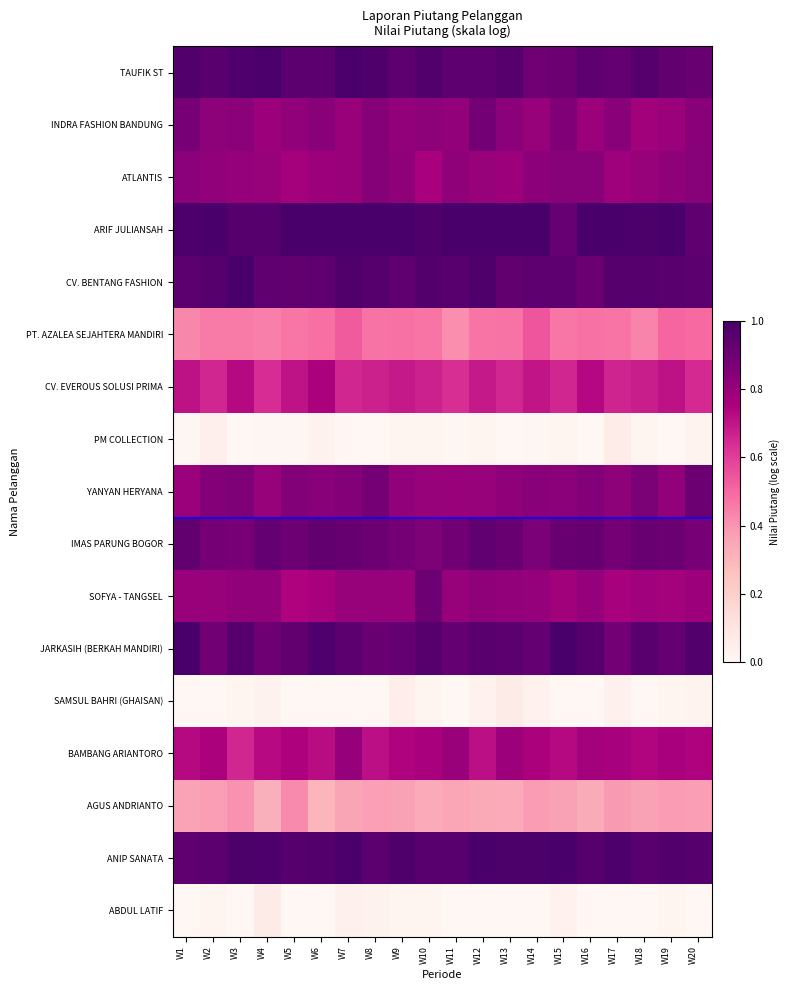

Reading right to left, list all the values displayed in this chart.

TAUFIK ST: W20=0.9	W19=0.9	W18=1.0	W17=0.9	W16=0.9	W15=0.9	W14=0.9	W13=1.0	W12=0.9	W11=0.9	W10=1.0	W9=0.9	W8=1.0	W7=1.0	W6=1.0	W5=1.0	W4=1.0	W3=1.0	W2=1.0	W1=1.0
INDRA FASHION BANDUNG: W20=0.8	W19=0.8	W18=0.8	W17=0.8	W16=0.8	W15=0.9	W14=0.8	W13=0.8	W12=0.9	W11=0.8	W10=0.8	W9=0.8	W8=0.8	W7=0.8	W6=0.8	W5=0.8	W4=0.8	W3=0.8	W2=0.8	W1=0.9
ATLANTIS: W20=0.8	W19=0.8	W18=0.8	W17=0.8	W16=0.8	W15=0.8	W14=0.8	W13=0.8	W12=0.8	W11=0.8	W10=0.8	W9=0.8	W8=0.8	W7=0.8	W6=0.8	W5=0.8	W4=0.8	W3=0.8	W2=0.8	W1=0.8
ARIF JULIANSAH: W20=0.9	W19=1.0	W18=1.0	W17=1.0	W16=1.0	W15=0.9	W14=1.0	W13=1.0	W12=1.0	W11=1.0	W10=1.0	W9=1.0	W8=1.0	W7=1.0	W6=1.0	W5=1.0	W4=1.0	W3=1.0	W2=1.0	W1=1.0
CV. BENTANG FASHION: W20=0.9	W19=1.0	W18=1.0	W17=1.0	W16=0.9	W15=0.9	W14=0.9	W13=0.9	W12=1.0	W11=1.0	W10=1.0	W9=0.9	W8=1.0	W7=1.0	W6=0.9	W5=0.9	W4=0.9	W3=1.0	W2=1.0	W1=0.9
PT. AZALEA SEJAHTERA MANDIRI: W20=0.5	W19=0.5	W18=0.4	W17=0.5	W16=0.5	W15=0.5	W14=0.5	W13=0.5	W12=0.5	W11=0.4	W10=0.5	W9=0.5	W8=0.5	W7=0.5	W6=0.5	W5=0.5	W4=0.4	W3=0.5	W2=0.5	W1=0.4
CV. EVEROUS SOLUSI PRIMA: W20=0.6	W19=0.7	W18=0.7	W17=0.7	W16=0.7	W15=0.7	W14=0.7	W13=0.7	W12=0.7	W11=0.6	W10=0.7	W9=0.7	W8=0.7	W7=0.7	W6=0.8	W5=0.7	W4=0.6	W3=0.7	W2=0.7	W1=0.7
PM COLLECTION: W20=0.0	W19=0.0	W18=0.0	W17=0.1	W16=0.0	W15=0.0	W14=0.0	W13=0.0	W12=0.0	W11=0.0	W10=0.0	W9=0.0	W8=0.0	W7=0.0	W6=0.0	W5=0.0	W4=0.0	W3=0.0	W2=0.0	W1=0.0
YANYAN HERYANA: W20=0.9	W19=0.8	W18=0.9	W17=0.8	W16=0.9	W15=0.8	W14=0.8	W13=0.8	W12=0.8	W11=0.8	W10=0.8	W9=0.8	W8=0.9	W7=0.9	W6=0.8	W5=0.9	W4=0.8	W3=0.9	W2=0.8	W1=0.8
IMAS PARUNG BOGOR: W20=0.9	W19=0.9	W18=0.9	W17=0.9	W16=0.9	W15=0.9	W14=0.9	W13=0.9	W12=0.9	W11=0.9	W10=0.9	W9=0.9	W8=0.9	W7=0.9	W6=0.9	W5=0.9	W4=0.9	W3=0.9	W2=0.9	W1=0.9
SOFYA - TANGSEL: W20=0.8	W19=0.8	W18=0.8	W17=0.8	W16=0.8	W15=0.8	W14=0.8	W13=0.8	W12=0.8	W11=0.8	W10=0.9	W9=0.8	W8=0.8	W7=0.8	W6=0.8	W5=0.7	W4=0.8	W3=0.8	W2=0.8	W1=0.8
JARKASIH (BERKAH MANDIRI): W20=1.0	W19=0.9	W18=1.0	W17=0.9	W16=1.0	W15=1.0	W14=0.9	W13=0.9	W12=1.0	W11=0.9	W10=1.0	W9=0.9	W8=0.9	W7=0.9	W6=1.0	W5=0.9	W4=0.9	W3=1.0	W2=0.9	W1=1.0
SAMSUL BAHRI (GHAISAN): W20=0.0	W19=0.0	W18=0.0	W17=0.0	W16=0.0	W15=0.0	W14=0.0	W13=0.1	W12=0.0	W11=0.0	W10=0.0	W9=0.1	W8=0.0	W7=0.0	W6=0.0	W5=0.0	W4=0.0	W3=0.0	W2=0.0	W1=0.0
BAMBANG ARIANTORO: W20=0.7	W19=0.8	W18=0.7	W17=0.8	W16=0.8	W15=0.7	W14=0.8	W13=0.8	W12=0.7	W11=0.8	W10=0.8	W9=0.7	W8=0.7	W7=0.8	W6=0.7	W5=0.7	W4=0.7	W3=0.7	W2=0.8	W1=0.7
AGUS ANDRIANTO: W20=0.4	W19=0.4	W18=0.4	W17=0.4	W16=0.3	W15=0.4	W14=0.4	W13=0.3	W12=0.3	W11=0.3	W10=0.3	W9=0.4	W8=0.4	W7=0.4	W6=0.3	W5=0.4	W4=0.3	W3=0.4	W2=0.4	W1=0.4
ANIP SANATA: W20=1.0	W19=1.0	W18=1.0	W17=1.0	W16=1.0	W15=1.0	W14=1.0	W13=1.0	W12=1.0	W11=1.0	W10=1.0	W9=1.0	W8=0.9	W7=1.0	W6=1.0	W5=1.0	W4=1.0	W3=1.0	W2=0.9	W1=0.9
ABDUL LATIF: W20=0.0	W19=0.0	W18=0.0	W17=0.0	W16=0.0	W15=0.0	W14=0.0	W13=0.0	W12=0.0	W11=0.0	W10=0.0	W9=0.0	W8=0.0	W7=0.0	W6=0.0	W5=0.0	W4=0.1	W3=0.0	W2=0.0	W1=0.0